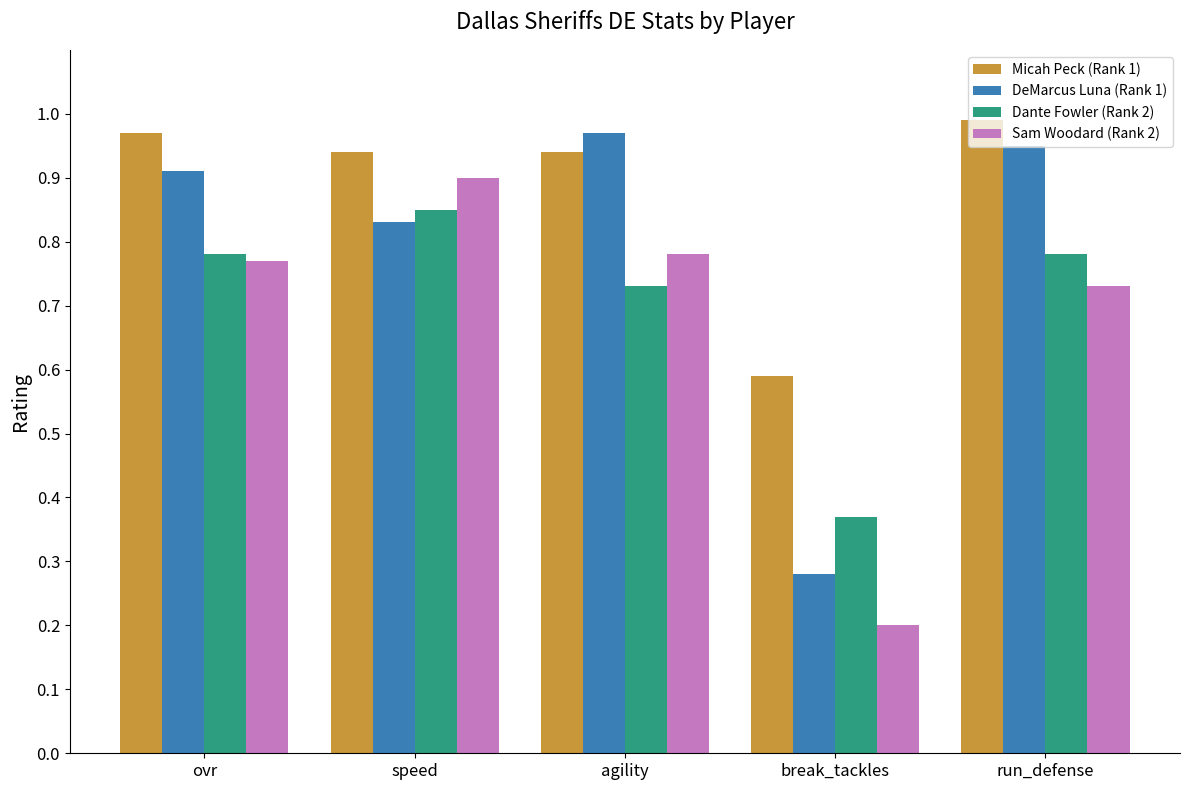

Count the number of data series in this chart.

4